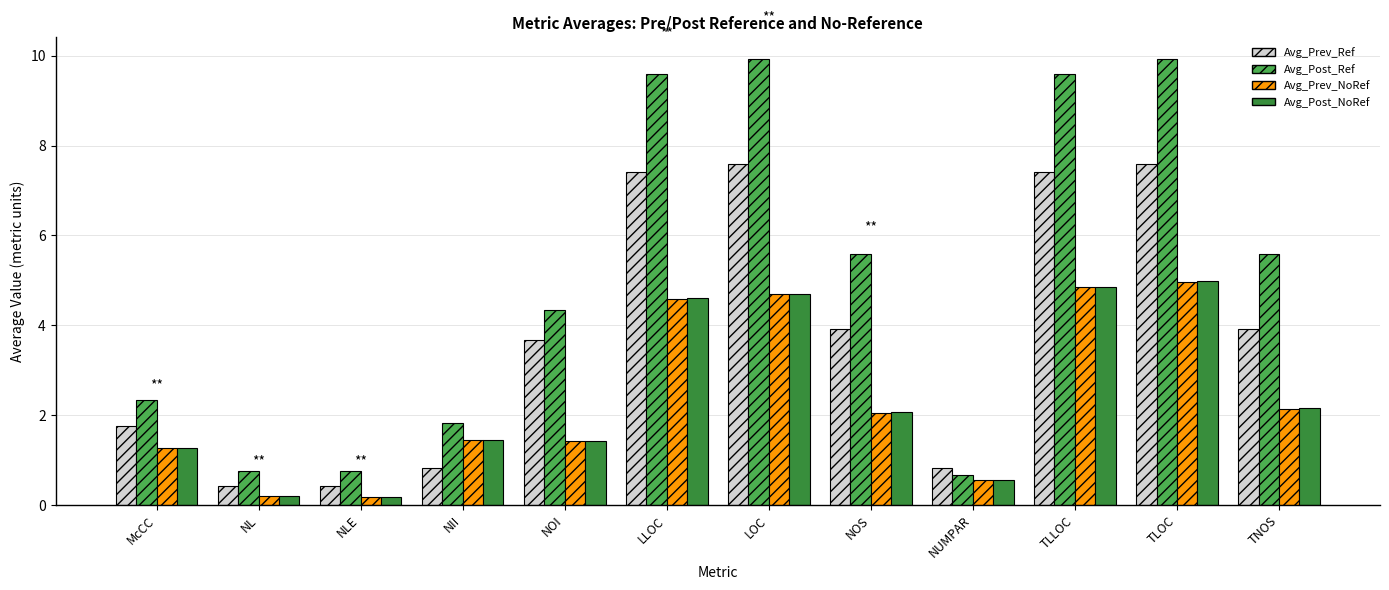

Which series has the largest range (max minus min)?

Avg_Post_Ref